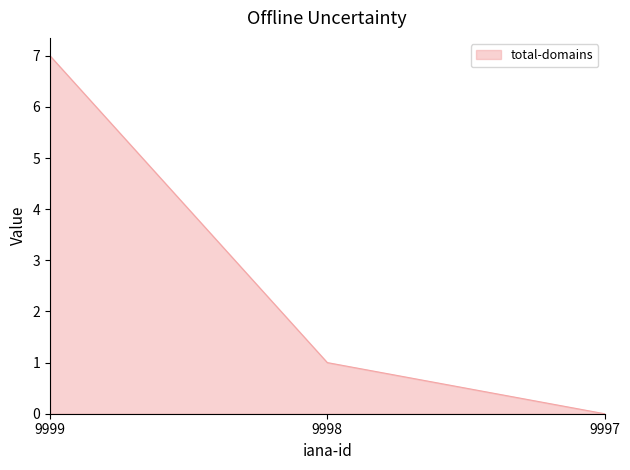

The value at 9999 is 7. True or false?

True